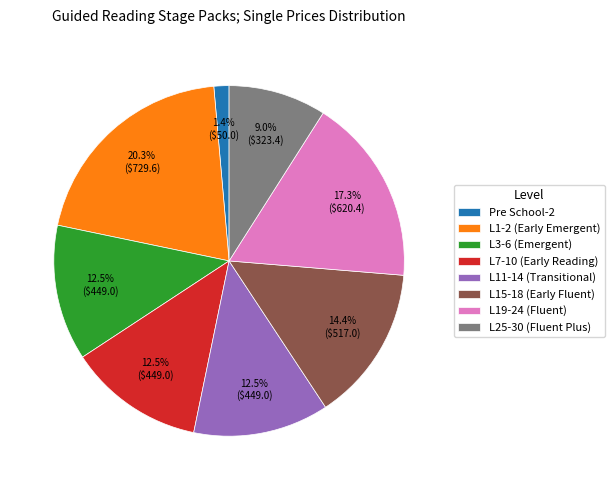

True or false: L19-24 (Fluent) accounts for 4% of the total.

False